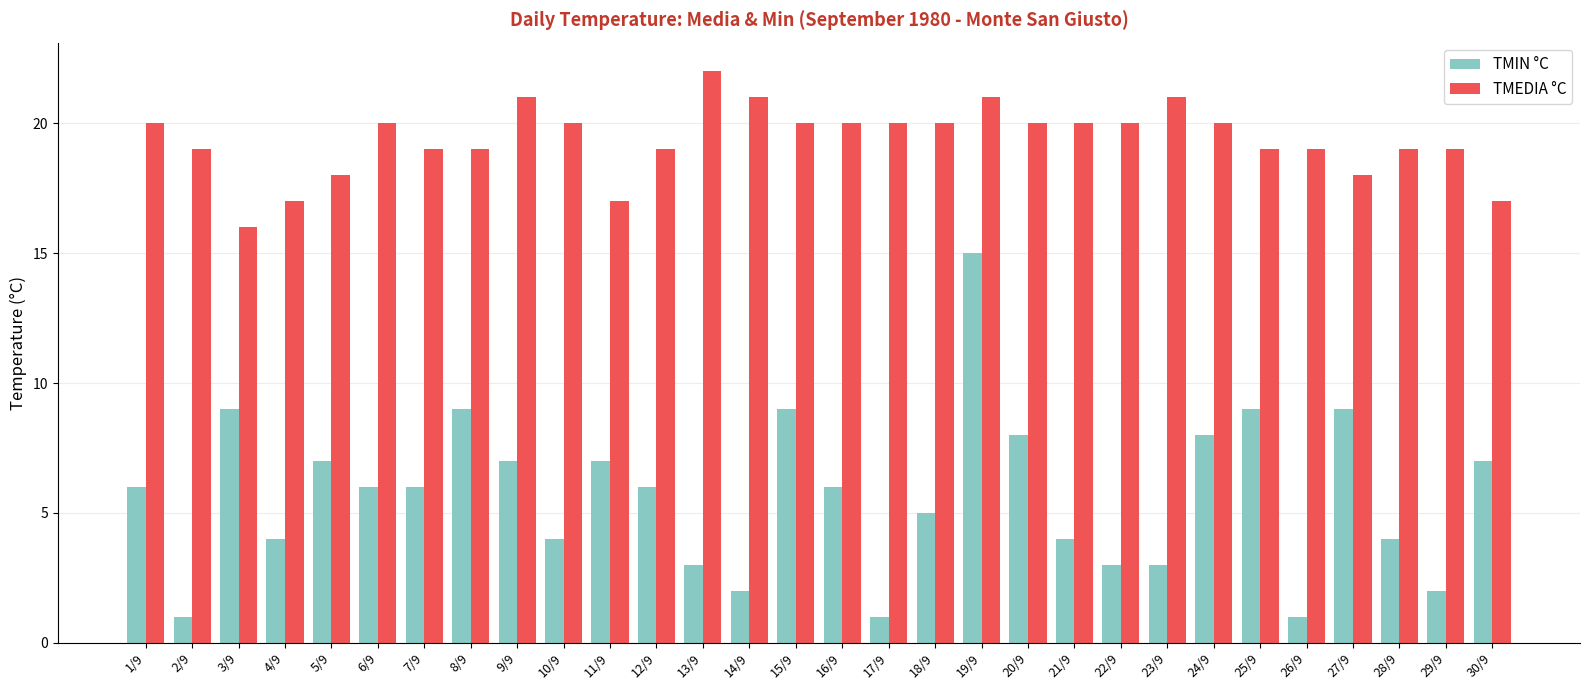

List the series in order of their peak value, highest first.

TMEDIA °C, TMIN °C